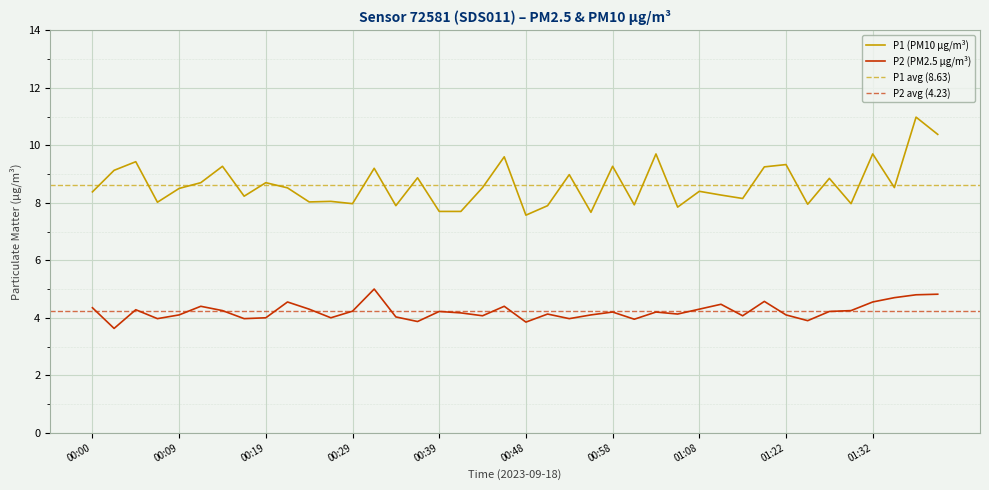

What is the label of the 2nd point from the right?

01:37